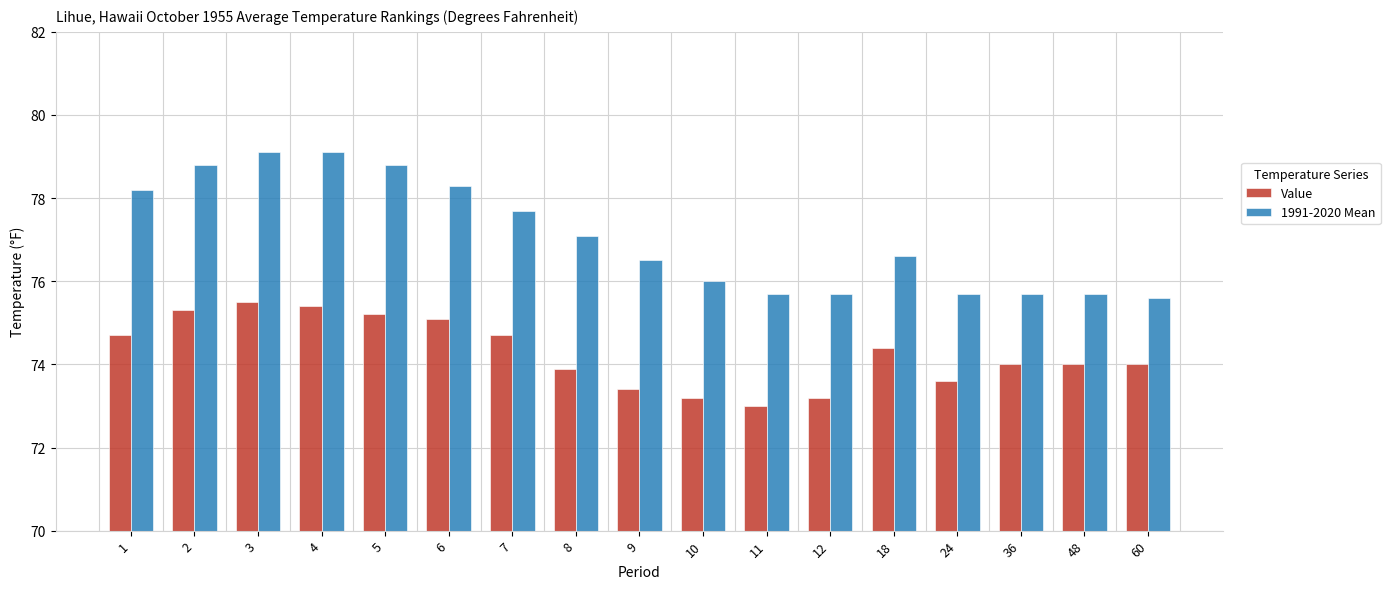

Reading left to right, what are all the values shown in this chart?

Value: 74.7	75.3	75.5	75.4	75.2	75.1	74.7	73.9	73.4	73.2	73.0	73.2	74.4	73.6	74.0	74.0	74.0
1991-2020 Mean: 78.2	78.8	79.1	79.1	78.8	78.3	77.7	77.1	76.5	76.0	75.7	75.7	76.6	75.7	75.7	75.7	75.6